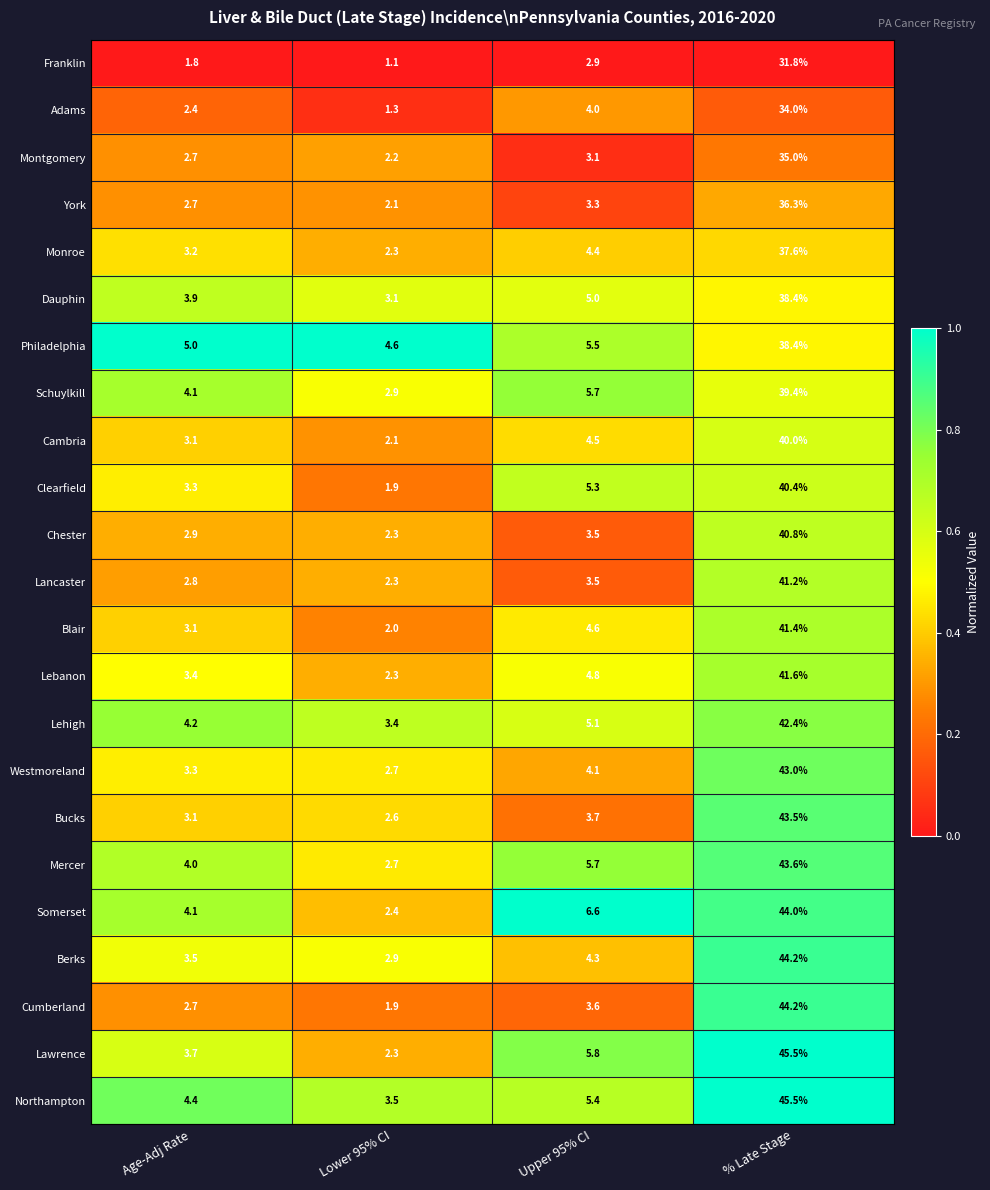

True or false: Bucks has a value of 59.0 at % Late Stage.

False